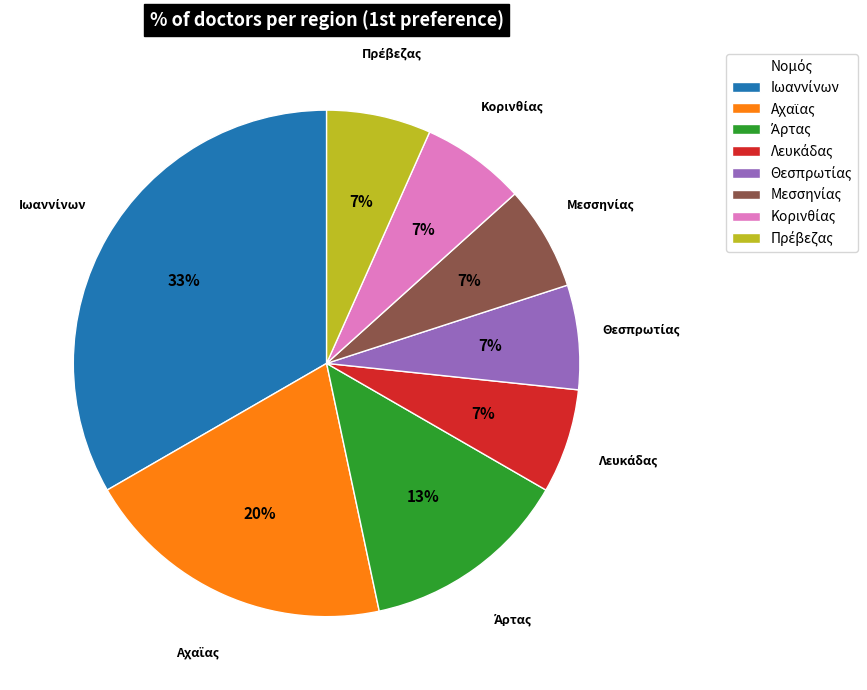

To the nearest percent, what is the average slice percentage?

12%